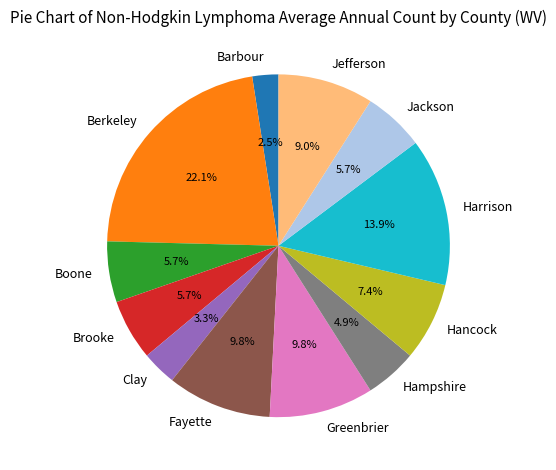

Which category has the biggest portion of the pie?

Berkeley